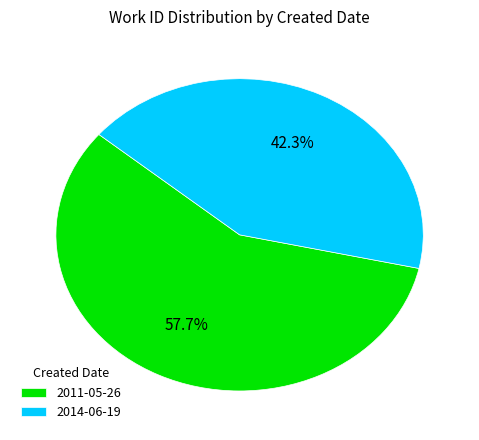

How many segments does this pie chart have?

2